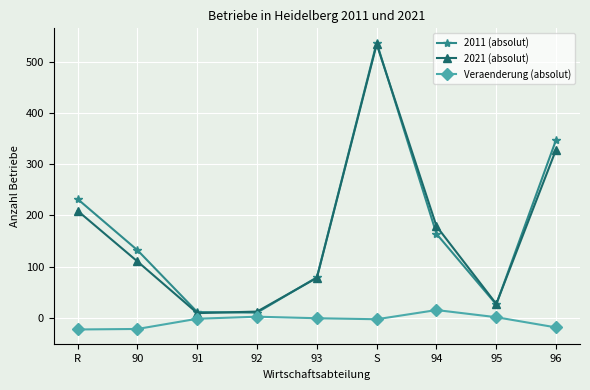

How many categories are shown in the chart?

9